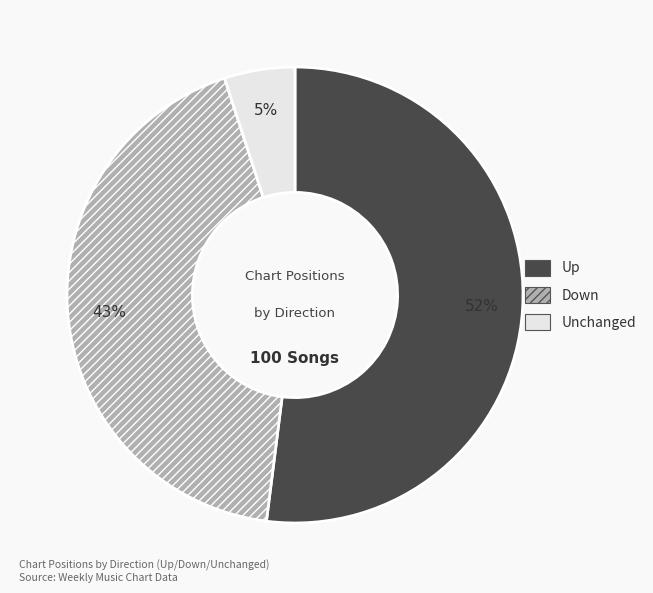

To the nearest percent, what is the average slice percentage?

33%